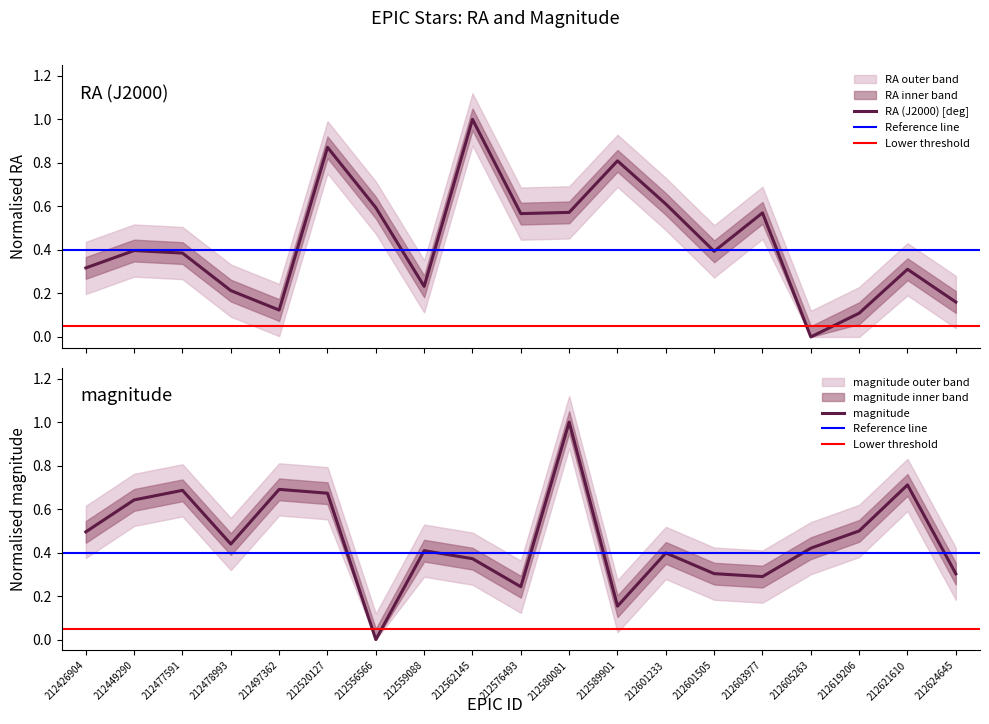

True or false: RA (J2000) [deg] and magnitude cross at least once.

True